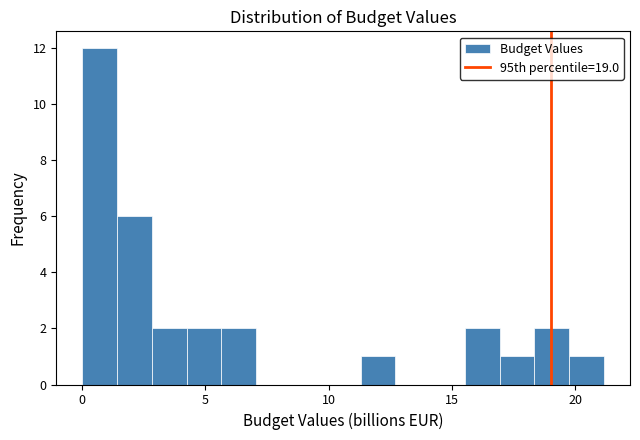

Read against the x-axis, roughly where is the centre of the tallest bar?

0.5